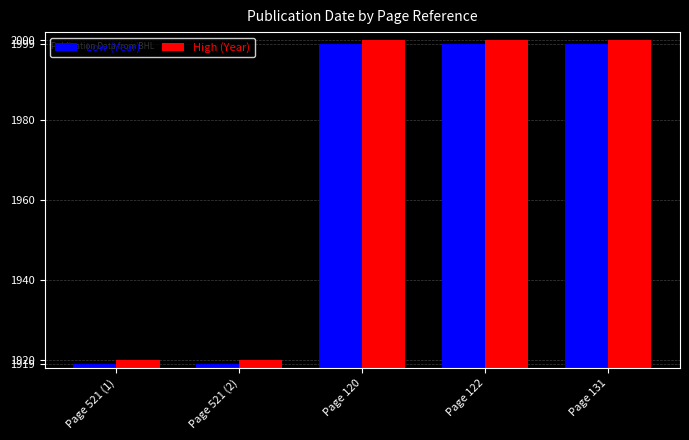

Is the value of High (Year) at Page 131 greater than the value of Low (Year) at Page 131?

Yes